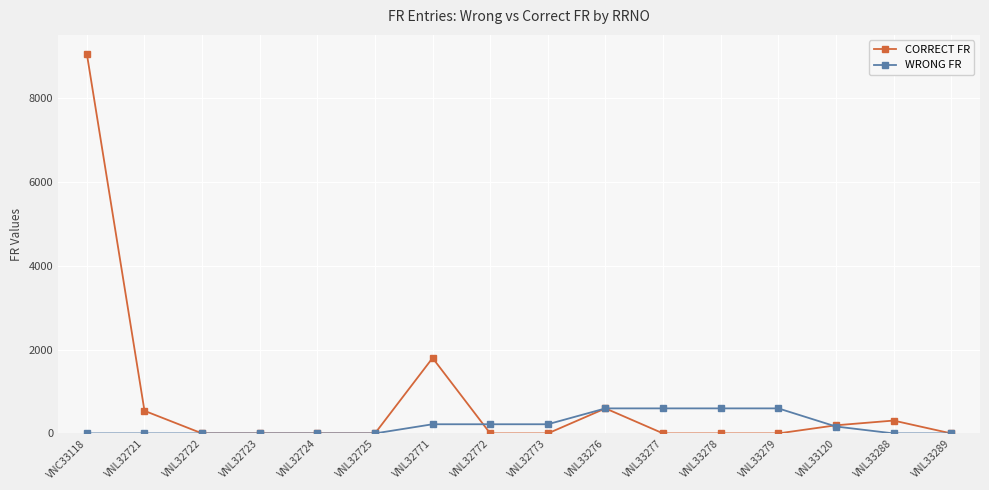

Read the WRONG FR value at VNL33276, to the nearest 50.

600